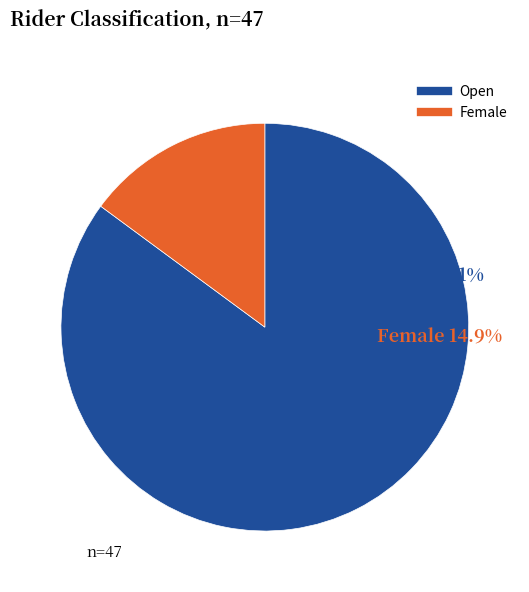

The Female slice represents 15% of the pie. True or false?

True